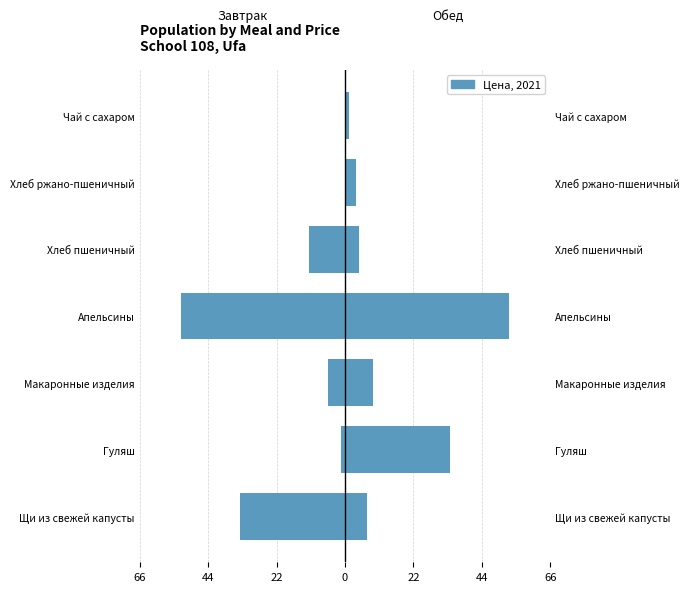

At Щи из свежей капусты, list the series in order from smallest to largest.

Завтрак, Обед